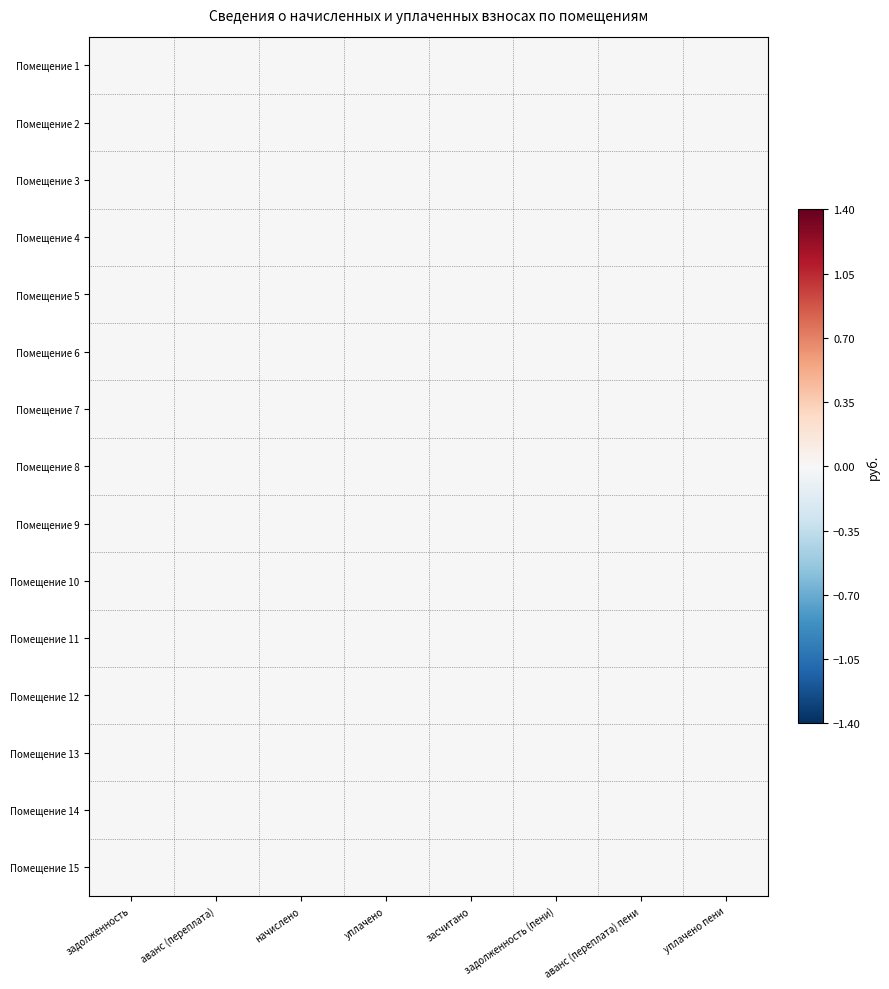

At засчитано, list the series in order from smallest to largest.

Помещение 11, Помещение 9, Помещение 1, Помещение 14, Помещение 5, Помещение 4, Помещение 10, Помещение 12, Помещение 2, Помещение 8, Помещение 3, Помещение 15, Помещение 7, Помещение 6, Помещение 13